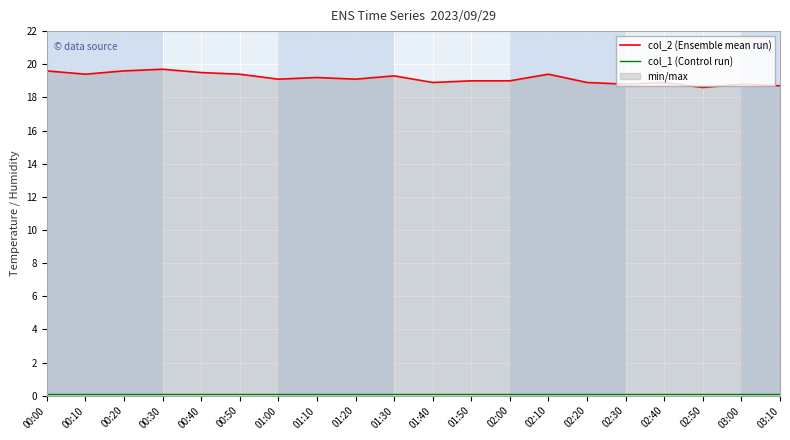

How many categories are shown in the chart?

20